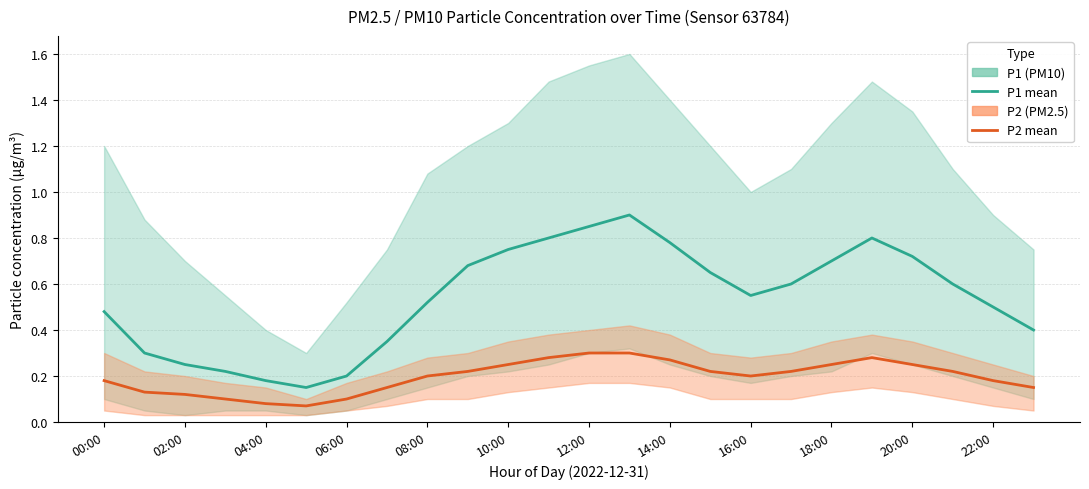

Does the chart display data point markers on the line(s)?

No